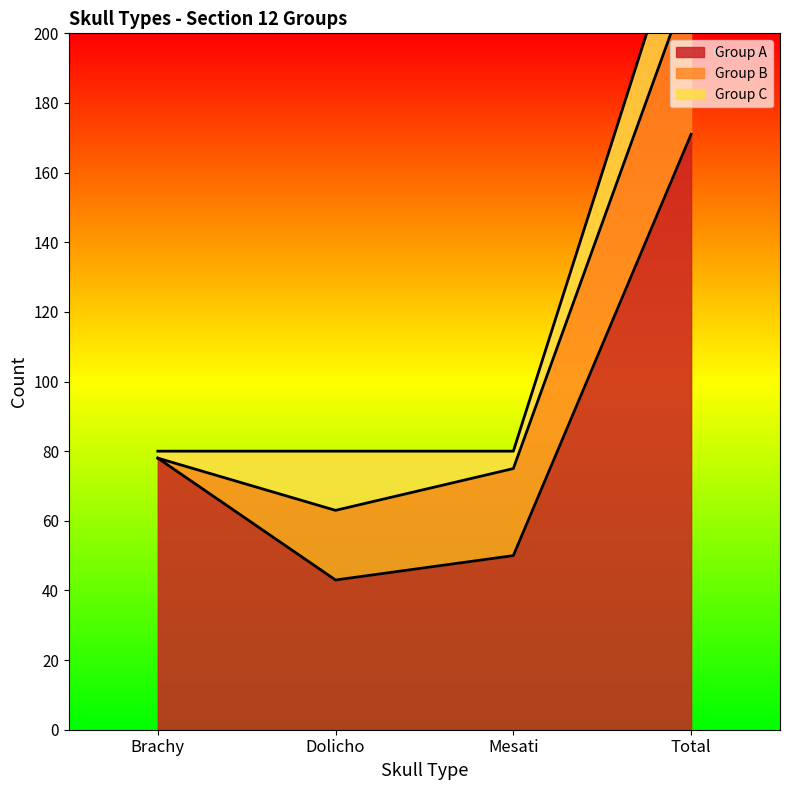

What position from the right is Brachy?

4